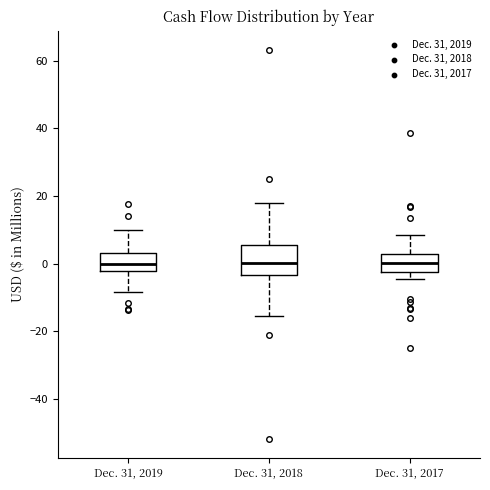

Which box is the tallest, from its lower edge to its upper edge?

Dec. 31, 2018